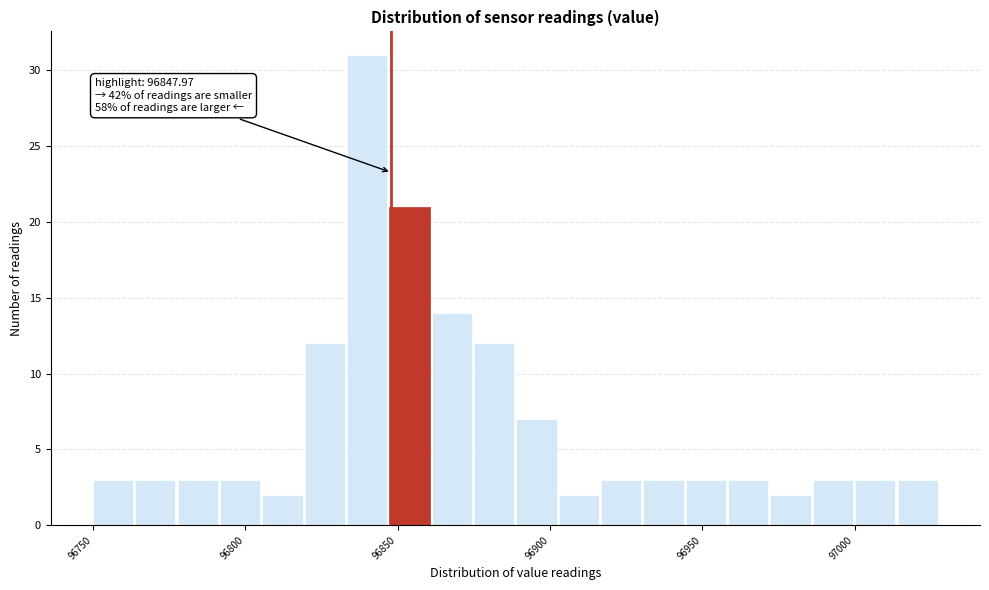

Around what value on the x-axis is the tallest bar? Give the approximate position of its centre, as read against the axis.

96840